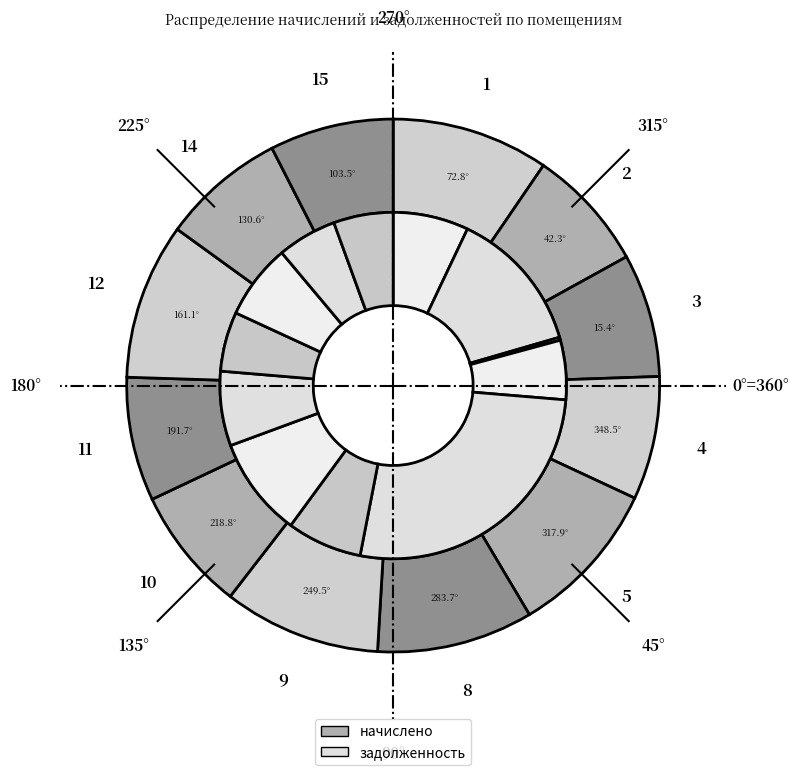

What is the spread (max minus min) of values at 9?

1347.3